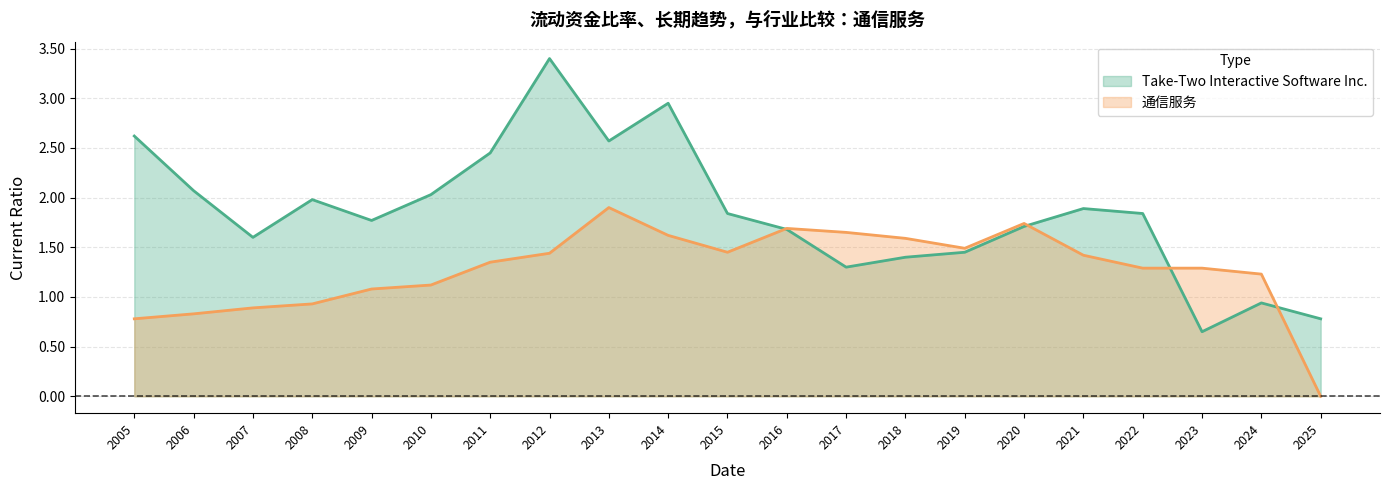

How many categories are shown in the chart?

21